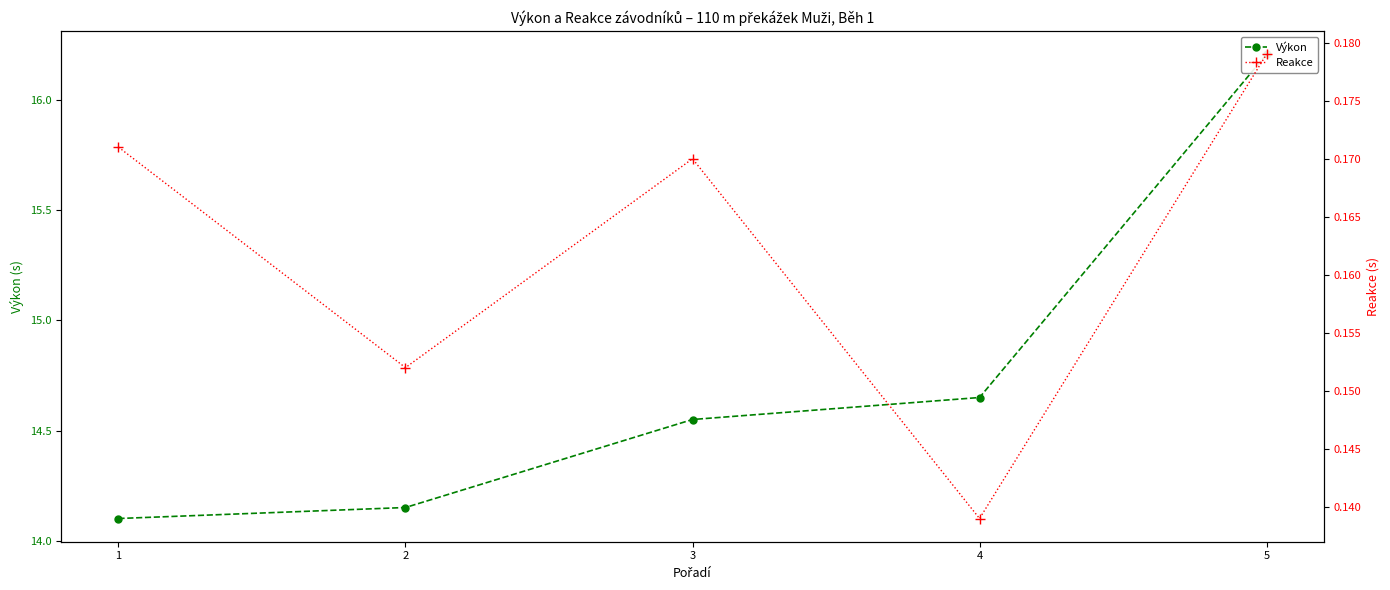

True or false: Reakce has a value of 0.1 at 4.

True